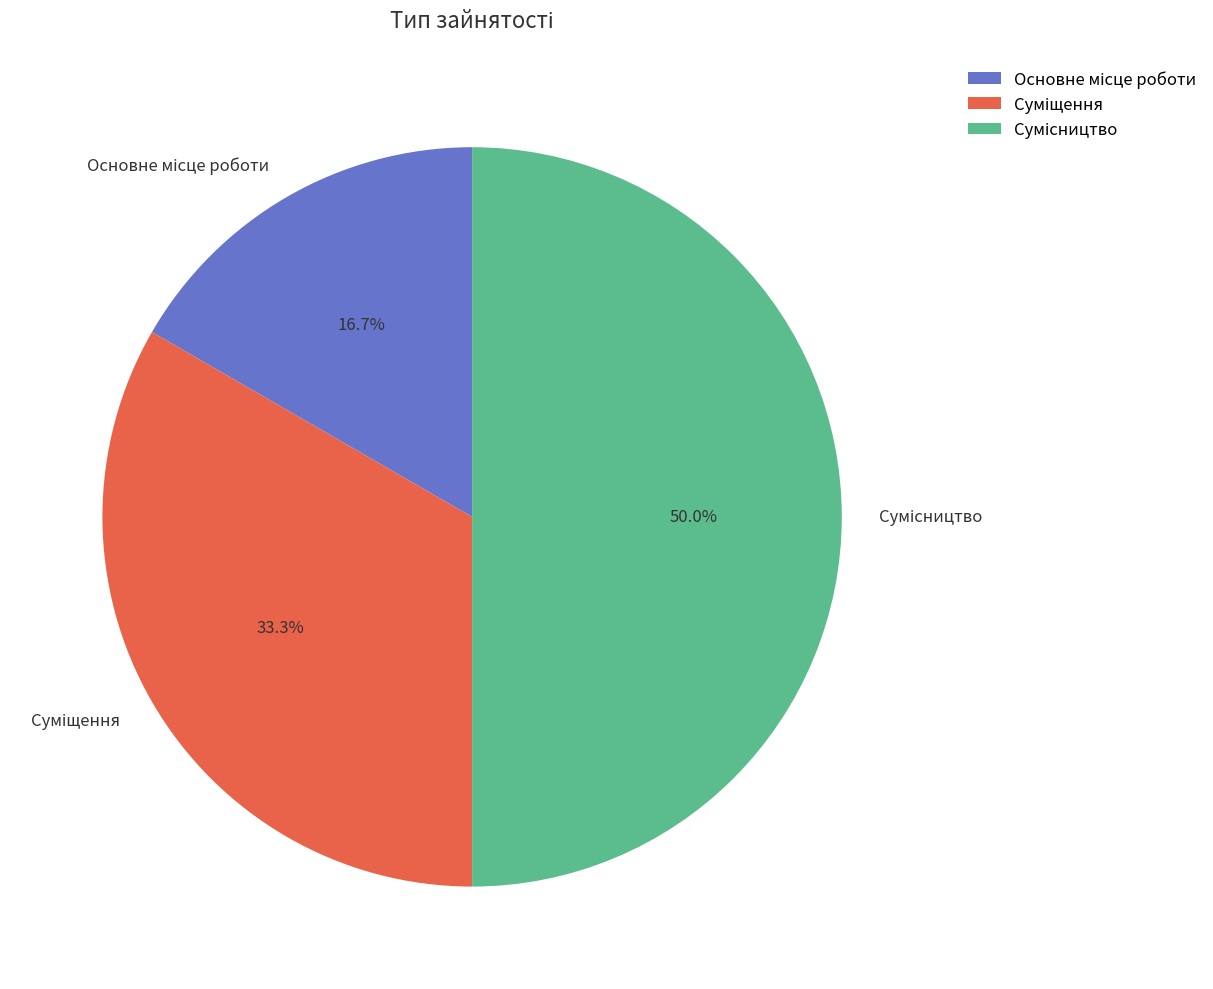

Do Суміщення and Сумісництво together represent more than half of the pie?

Yes